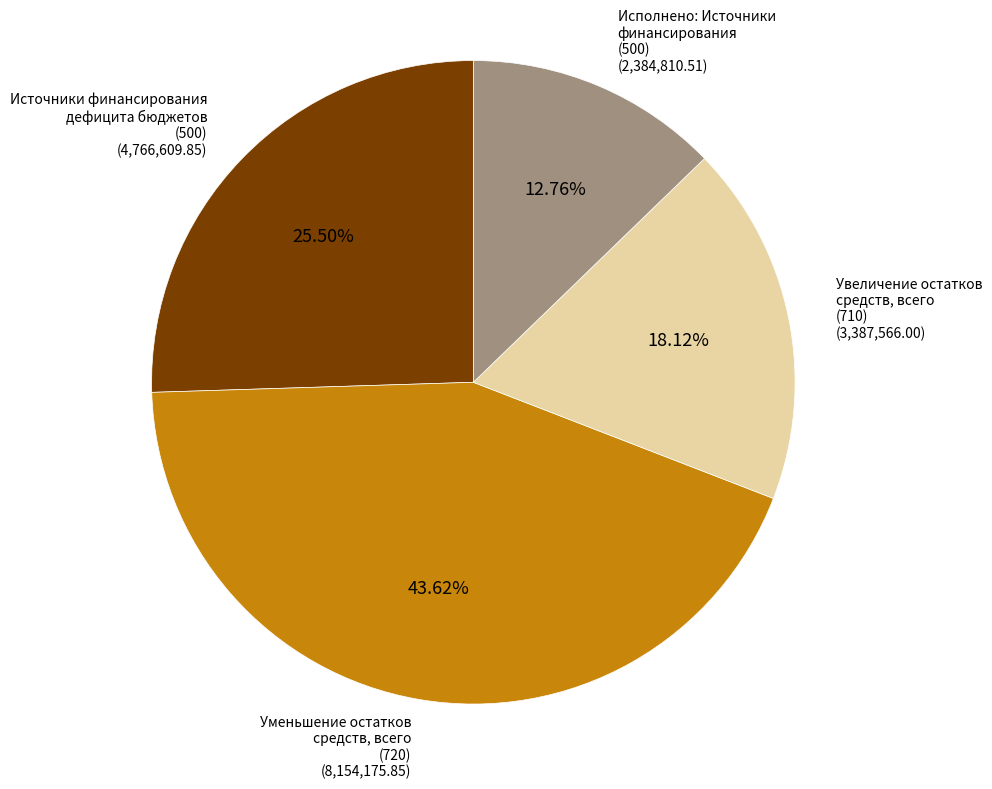

Rank the categories by value from lowest to highest.

Исполнено: Источники финансирования (500), Увеличение остатков средств, всего (710), Источники финансирования дефицита бюджетов (500), Уменьшение остатков средств, всего (720)